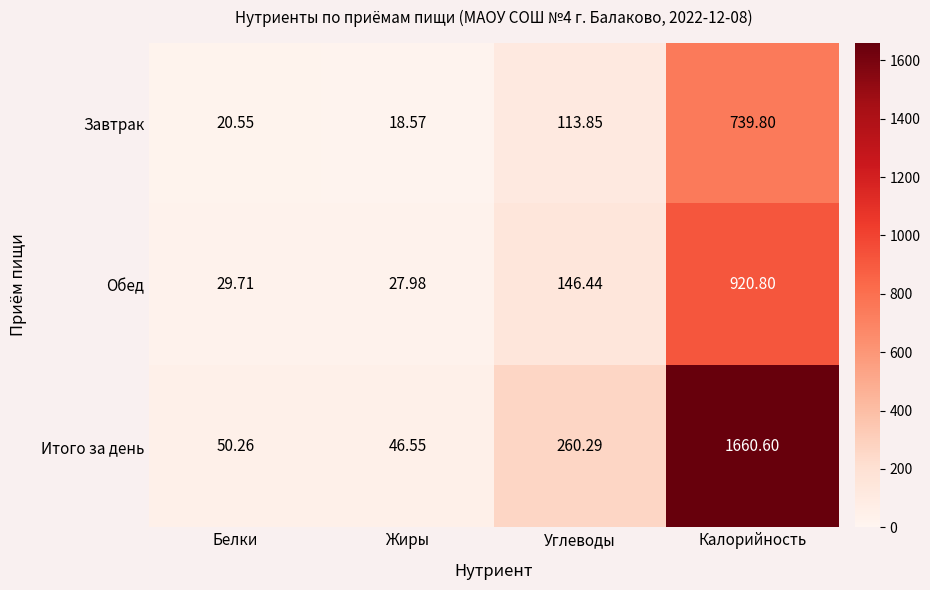

Which label corresponds to the smallest value in the chart?

Жиры